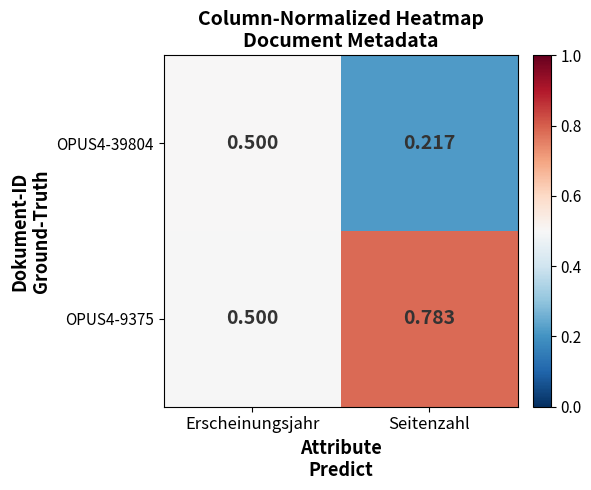

How many series are shown in this chart?

2